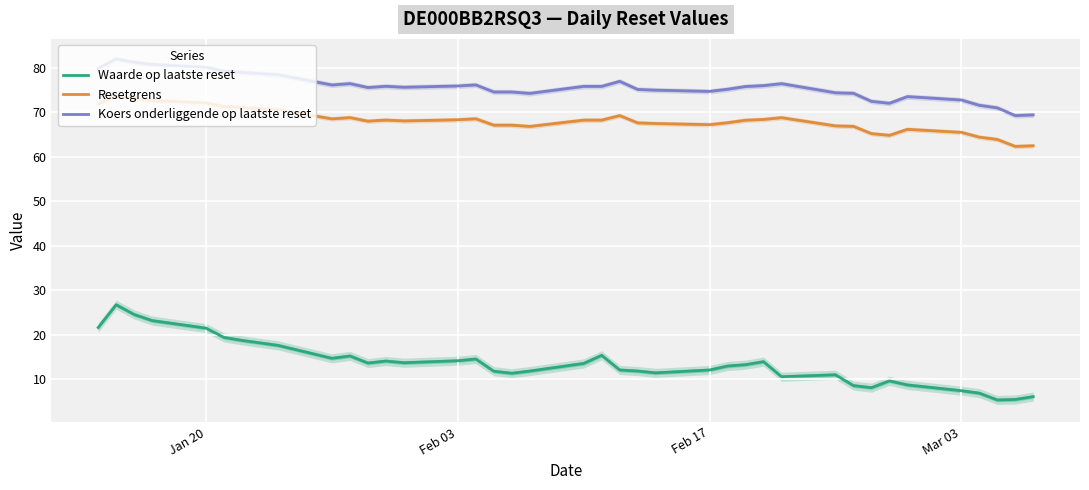

True or false: Koers onderliggende op laatste reset and Waarde op laatste reset intersect in this chart.

False